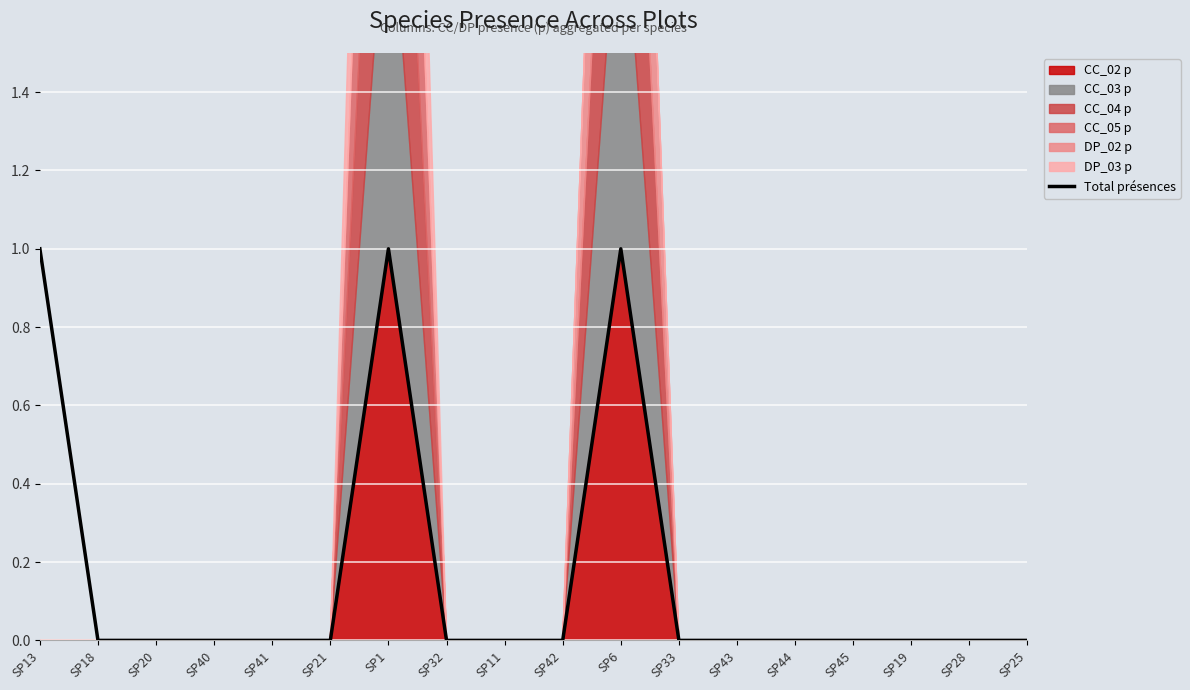

Where is the data nearest to the value 0?

SP18